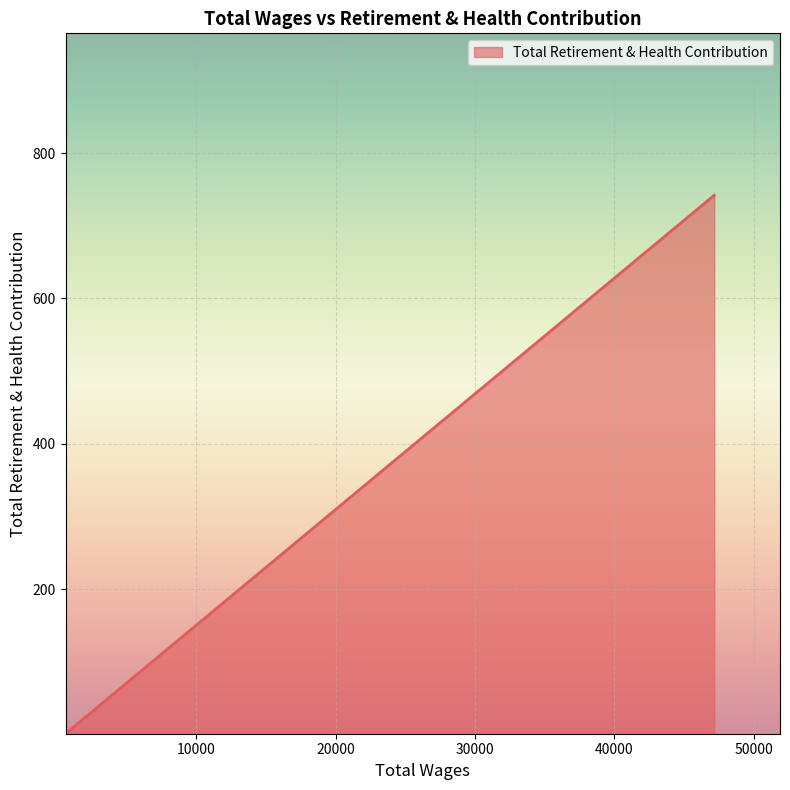

What is the greatest value displayed?

742